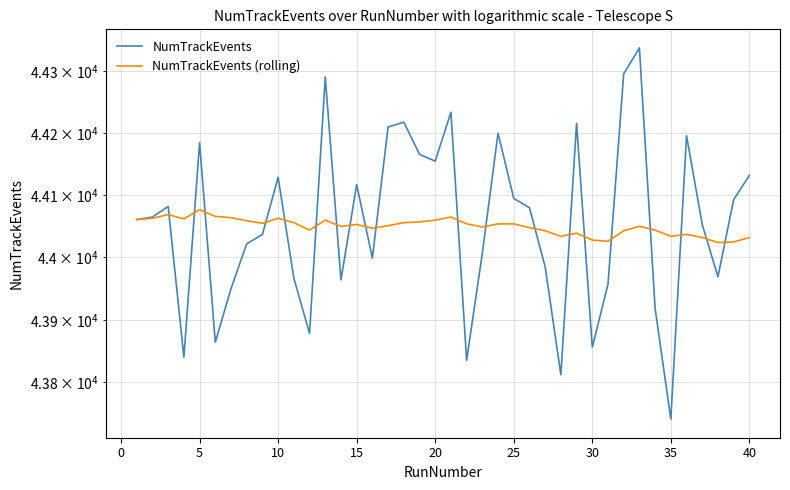

Reading left to right, extract all data points from this chart.

NumTrackEvents: 44061	44065	44082	43840	44185	43864	43950	44022	44037	44129	43967	43878	44291	43964	44117	43999	44210	44218	44166	44155	44234	43835	44007	44200	44095	44080	43985	43812	44216	43856	43957	44296	44338	43918	43741	44196	44053	43969	44093	44132
NumTrackEvents (rolling): 44061	44063	44069	44062	44077	44066	44064	44059	44055	44063	44056	44044	44060	44050	44053	44047	44051	44056	44057	44060	44065	44054	44049	44054	44054	44048	44043	44034	44039	44028	44026	44043	44050	44044	44034	44037	44032	44024	44025	44032